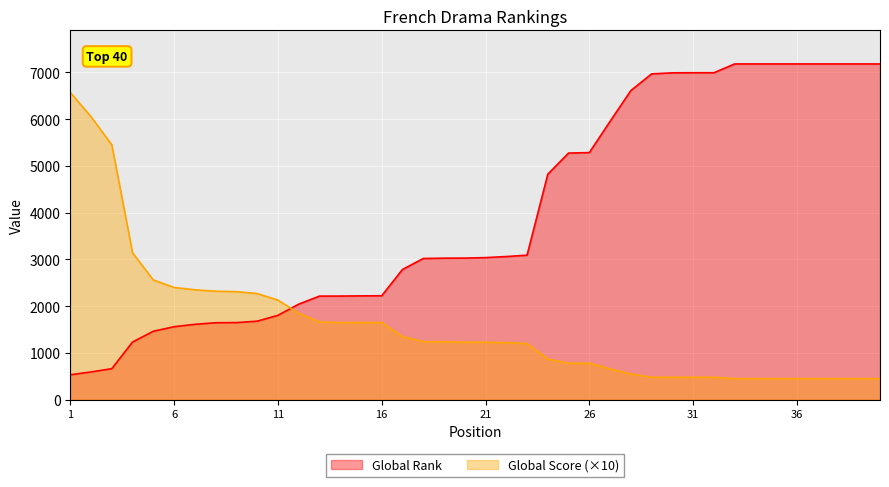

Which category has the highest value across all series?

33